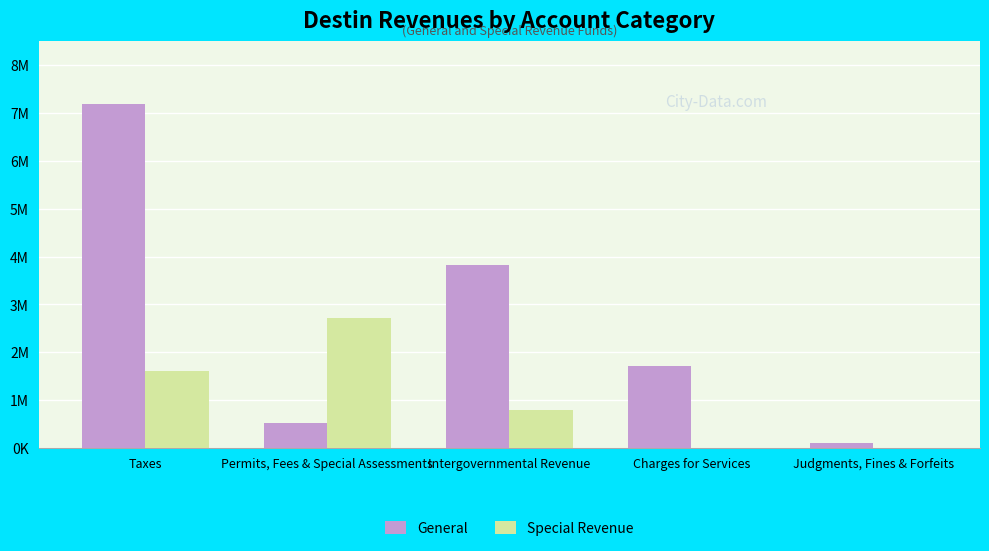

Read the Special Revenue value at Taxes, to the nearest 50.

1602750